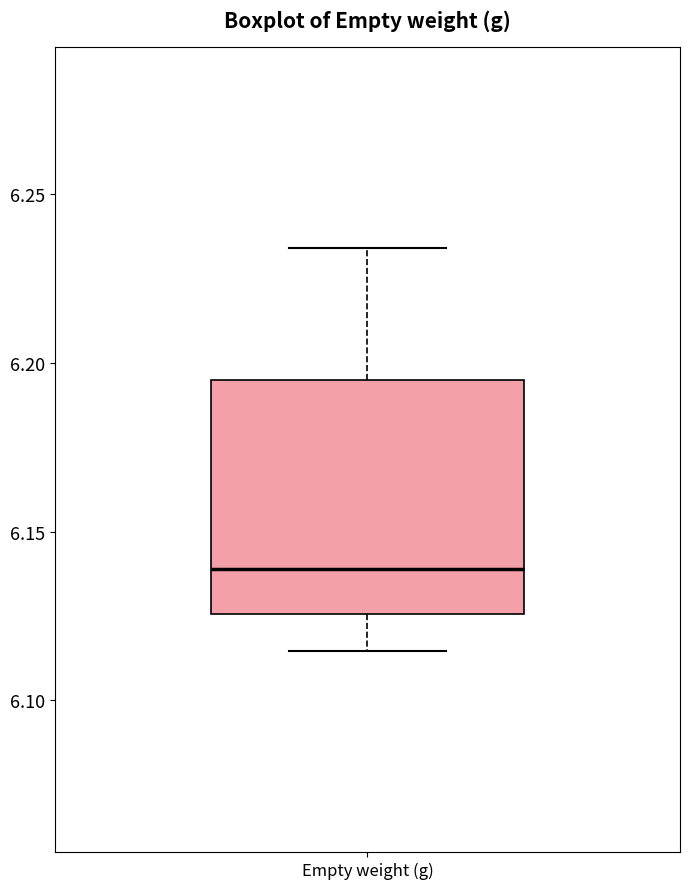

Read this box plot against the y-axis: the position of the median line, the range covered by the box, and the ends of both whiskers. The values are not printed on the chart, so give them approximately, as read against the axis.

median 6.140, box 6.125 to 6.195, whiskers 6.115 to 6.235